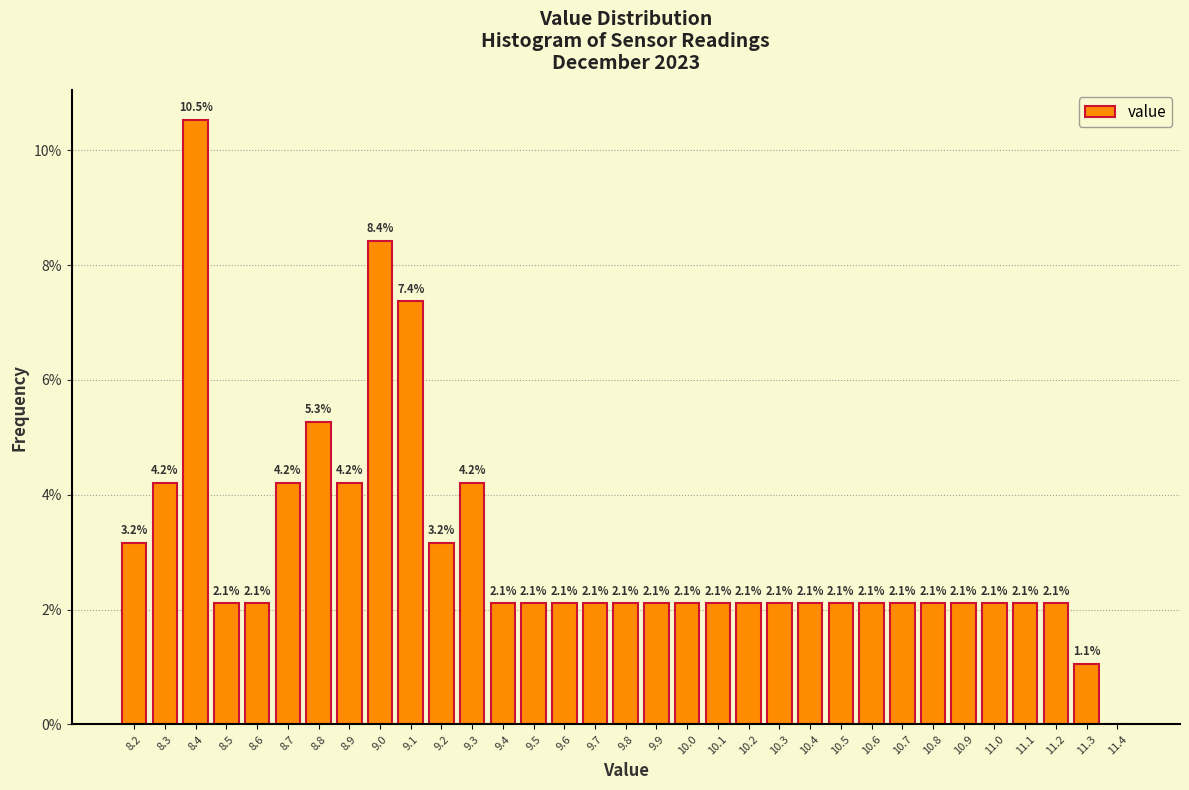

Which range on the x-axis has the tallest bar?

8.35 to 8.45